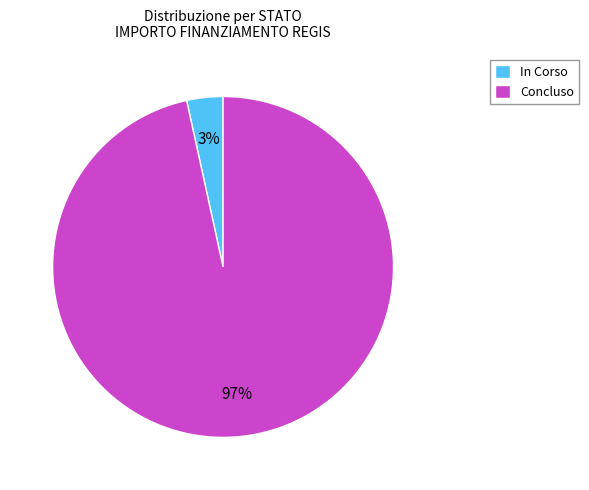

To the nearest percent, what is the average slice percentage?

50%